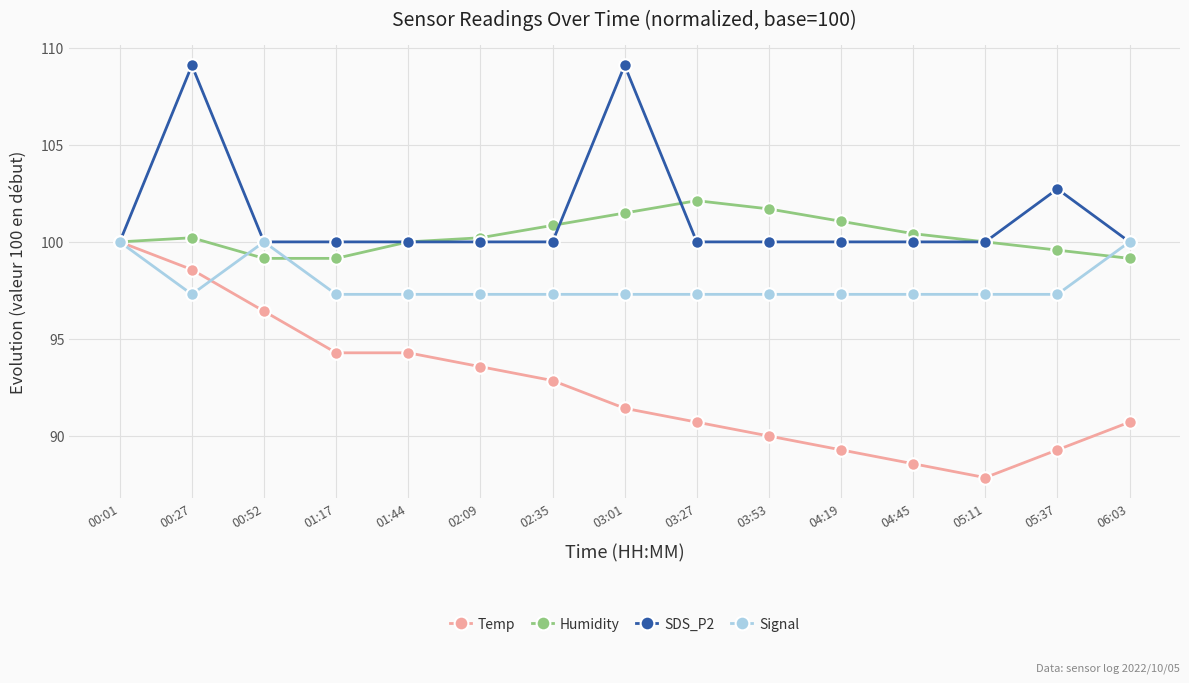

Does the chart display data point markers on the line(s)?

Yes